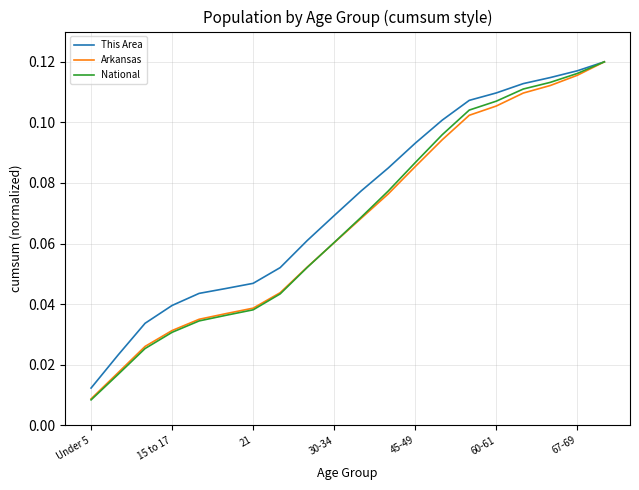

Which series has the largest total across all categories?

This Area